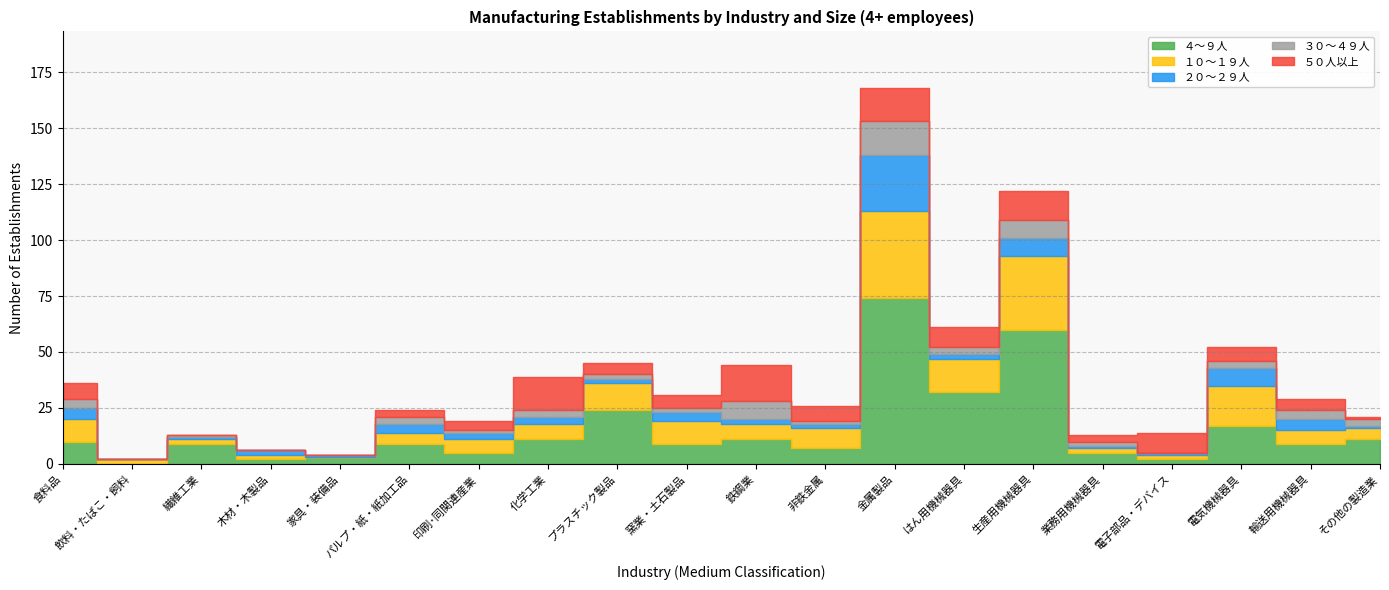

True or false: ４～９人 and ５０人以上 intersect in this chart.

True